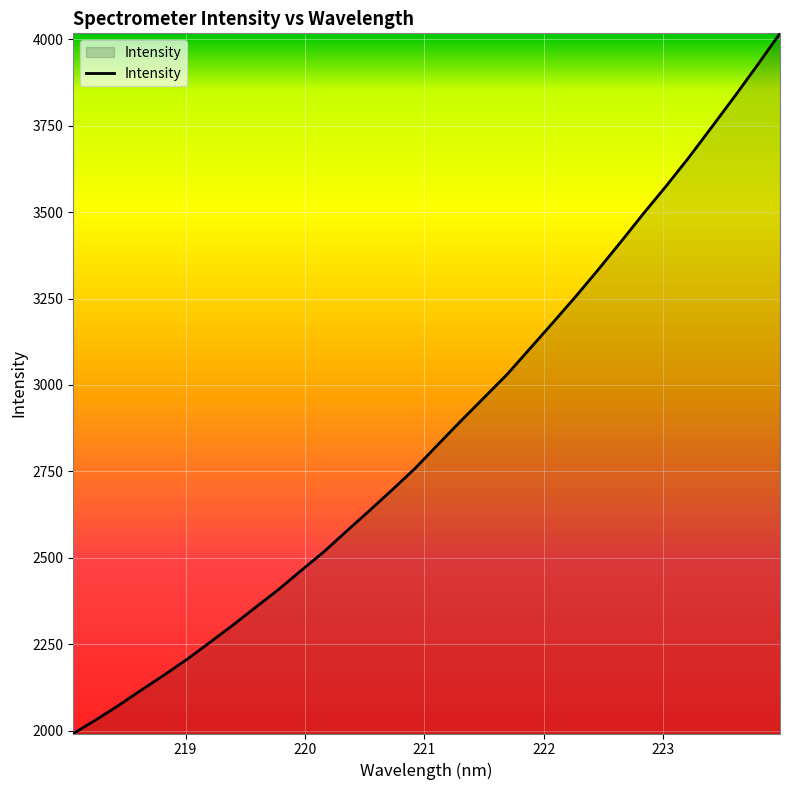

What is the average value?

2869.2